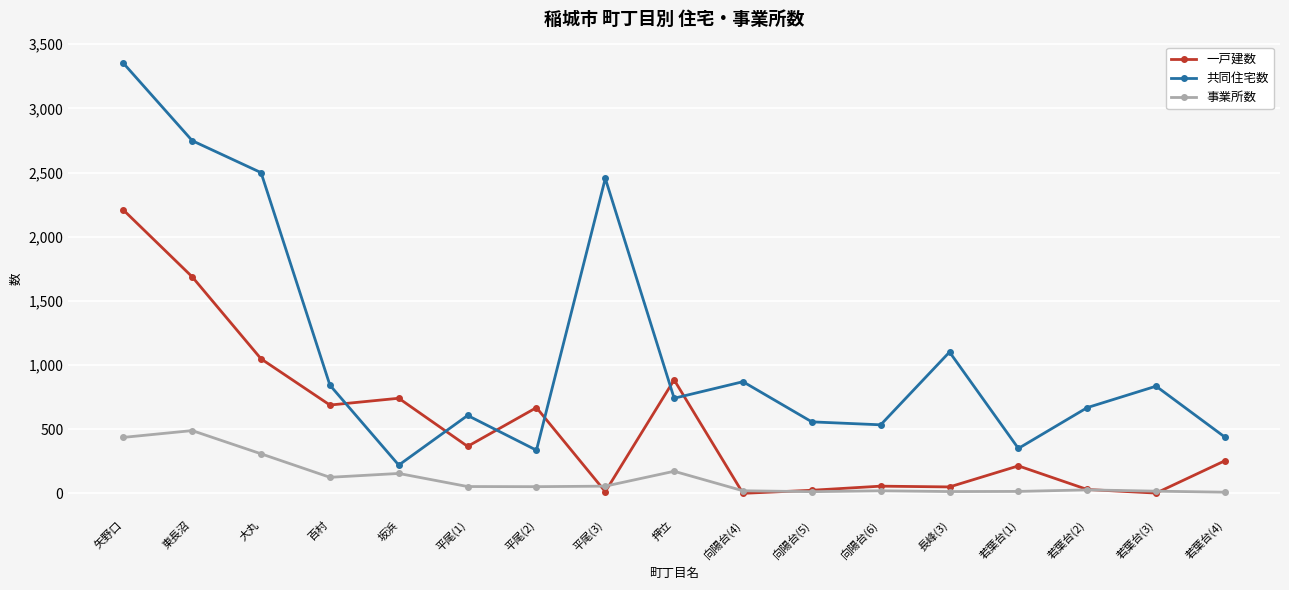

What is the sum of the 事業所数 values at 坂浜 and 押立?

327